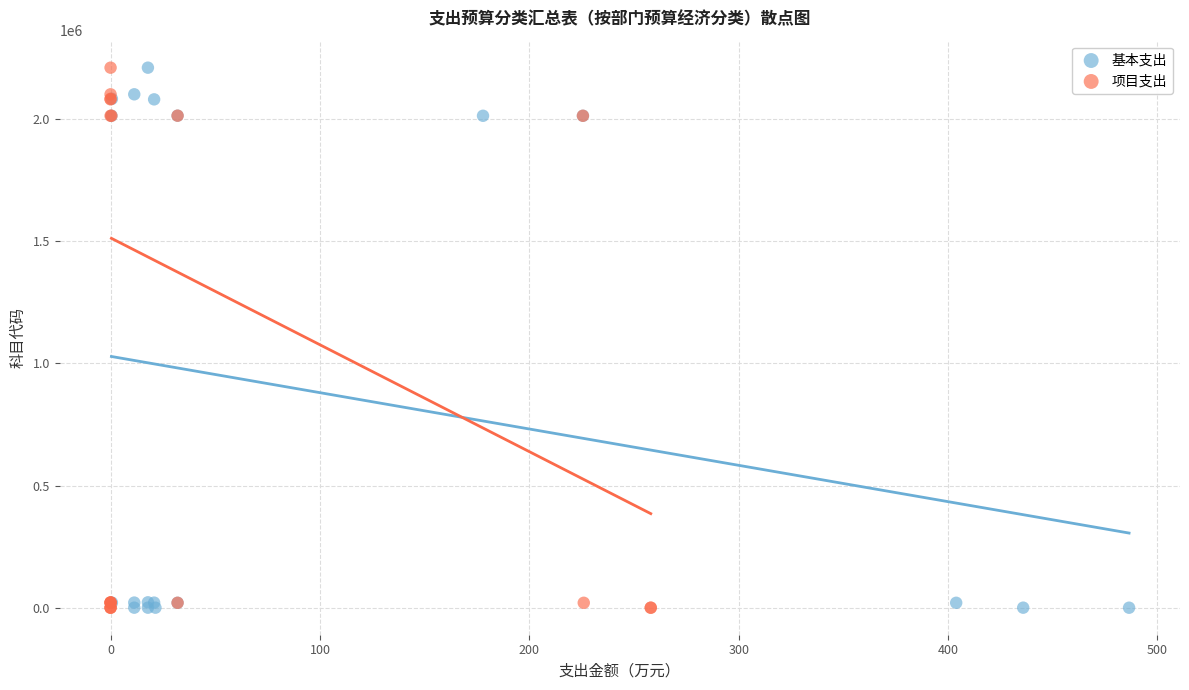

What are all the series names shown in the legend?

基本支出, 项目支出